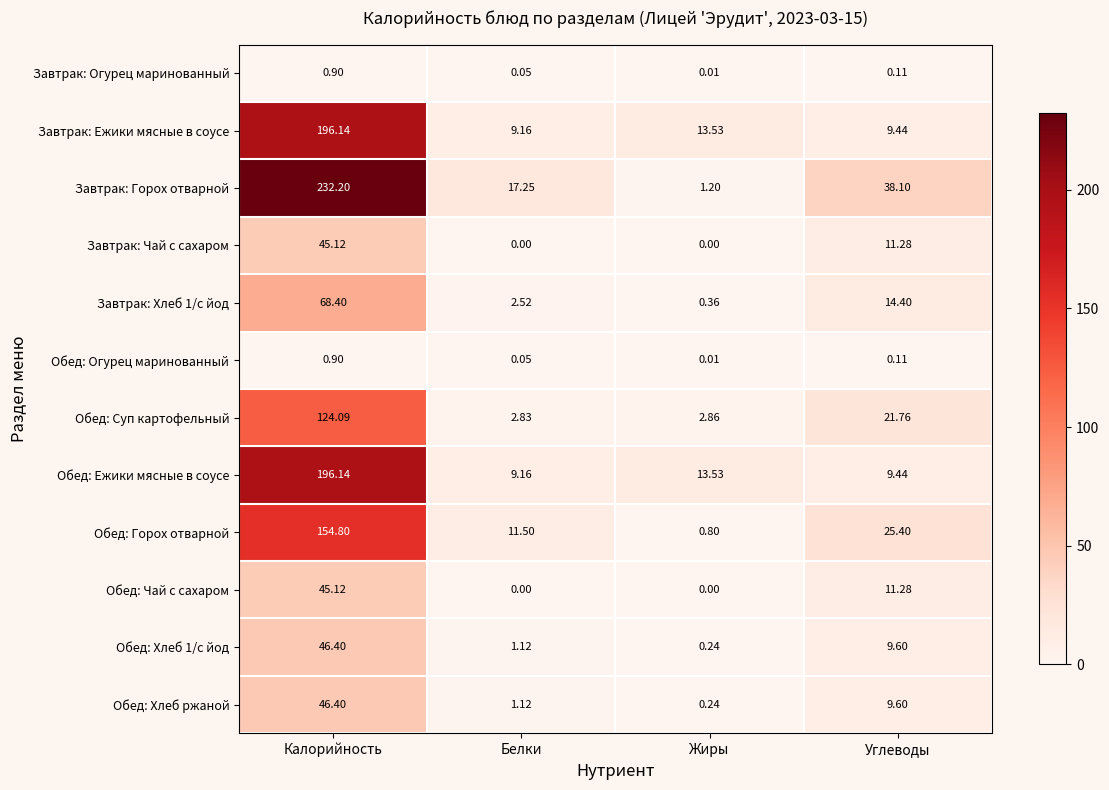

Which series has the largest total across all categories?

Завтрак: Горох отварной